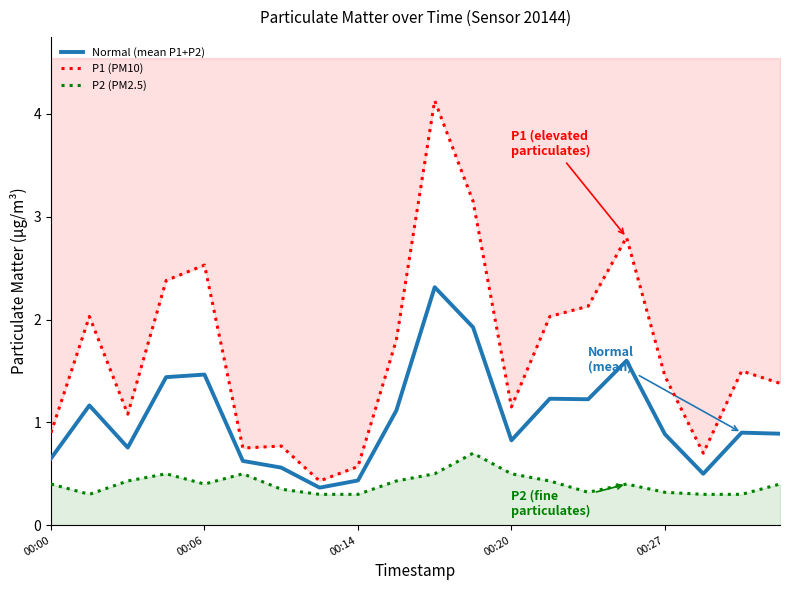

At which category is the sum across all series the highest?

10